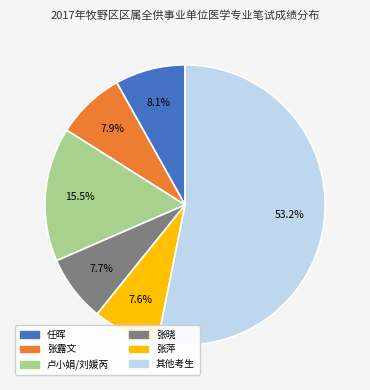

Is there any slice that represents more than half of the pie?

Yes